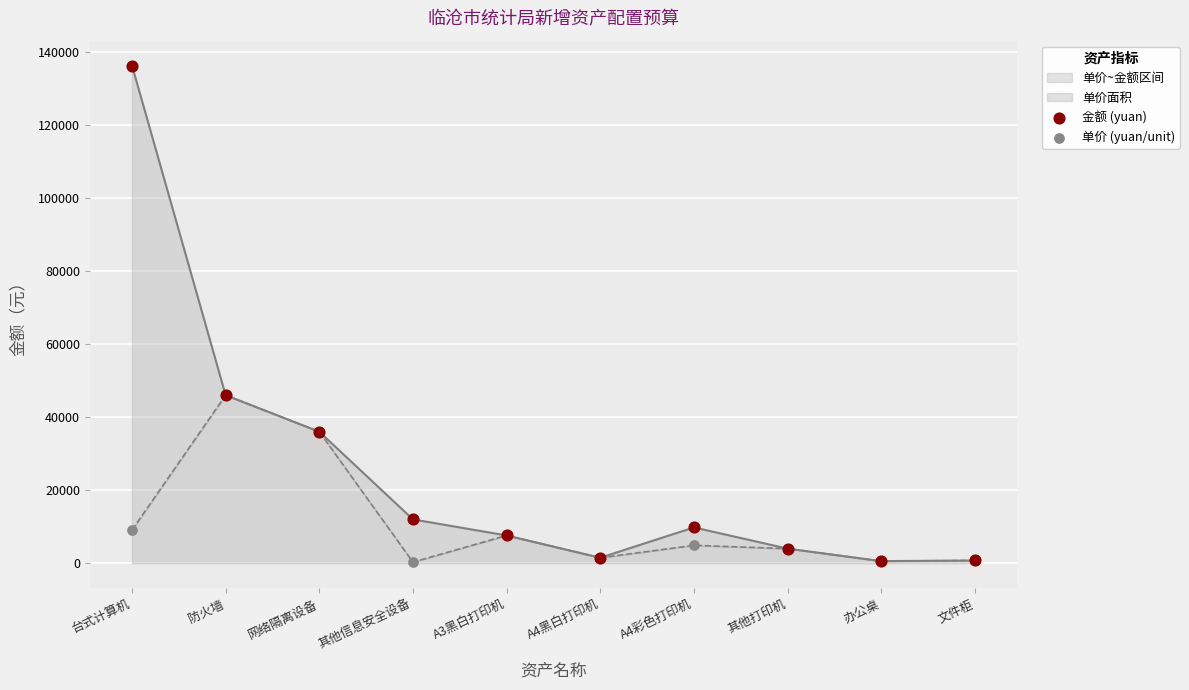

At how many categories does at least one series exceed 41354?

2